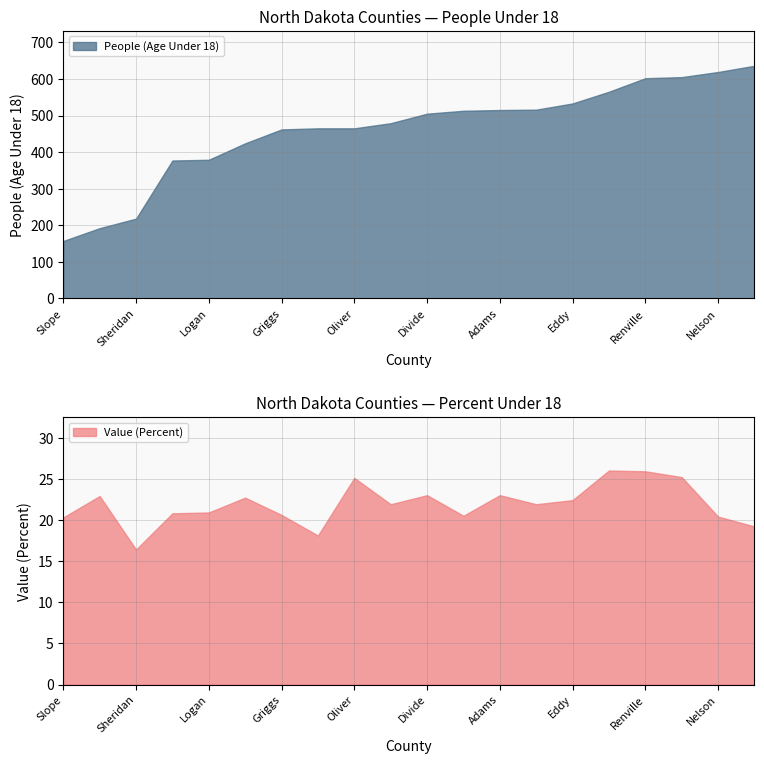

Reading left to right, list all the values displayed in this chart.

People (Age Under 18): Slope=157.0	Billings=192.0	Sheridan=218.0	Golden Valley=377.0	Logan=379.0	Steele=424.0	Griggs=462.0	McIntosh=465.0	Oliver=465.0	Towner=479.0	Divide=505.0	Hettinger=513.0	Adams=515.0	Grant=516.0	Eddy=533.0	Burke=565.0	Renville=602.0	Kidder=605.0	Nelson=619.0	Emmons=636.0
Value (Percent): Slope=20.3	Billings=22.9	Sheridan=16.4	Golden Valley=20.8	Logan=20.9	Steele=22.7	Griggs=20.6	McIntosh=18.1	Oliver=25.1	Towner=21.9	Divide=23.0	Hettinger=20.5	Adams=23.0	Grant=21.9	Eddy=22.4	Burke=26.0	Renville=25.9	Kidder=25.2	Nelson=20.4	Emmons=19.2